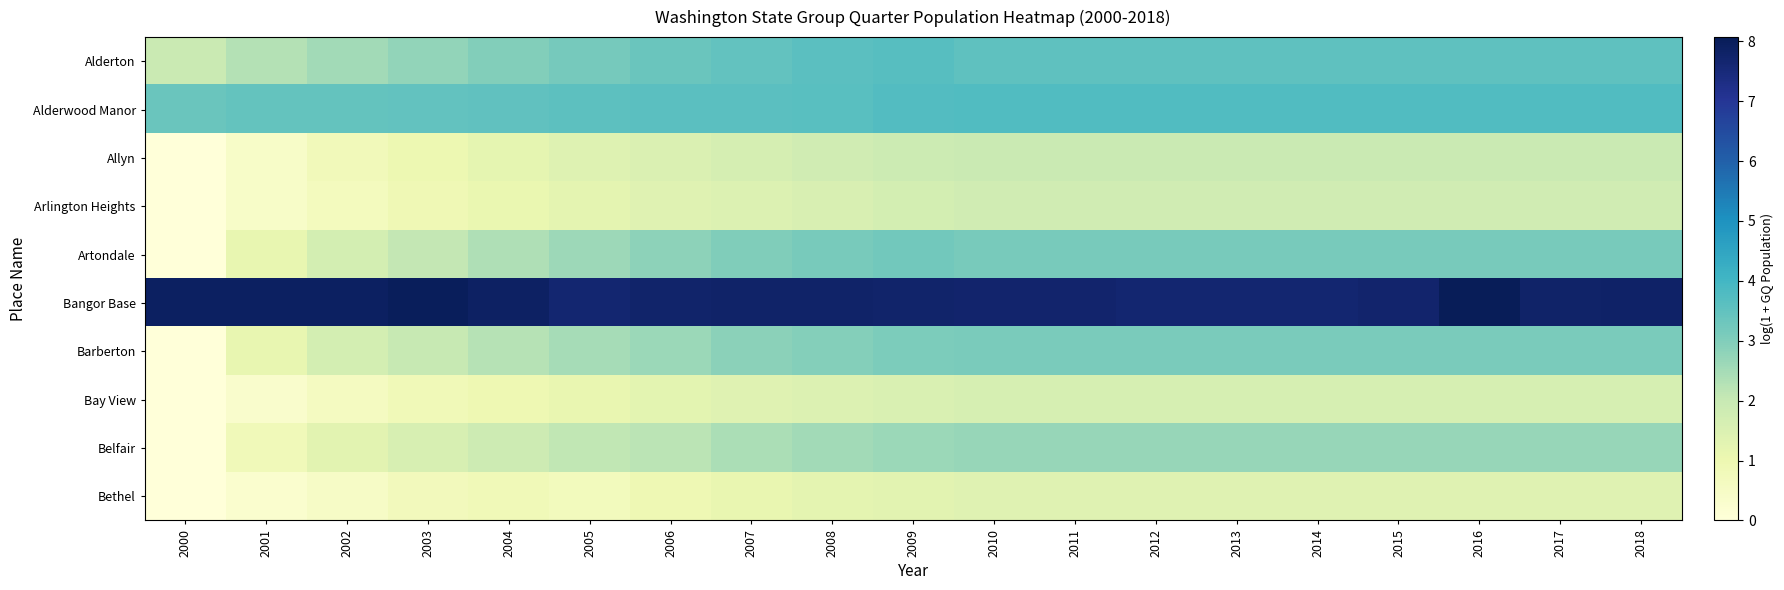

What is the spread (max minus min) of values at 2016?

6.7